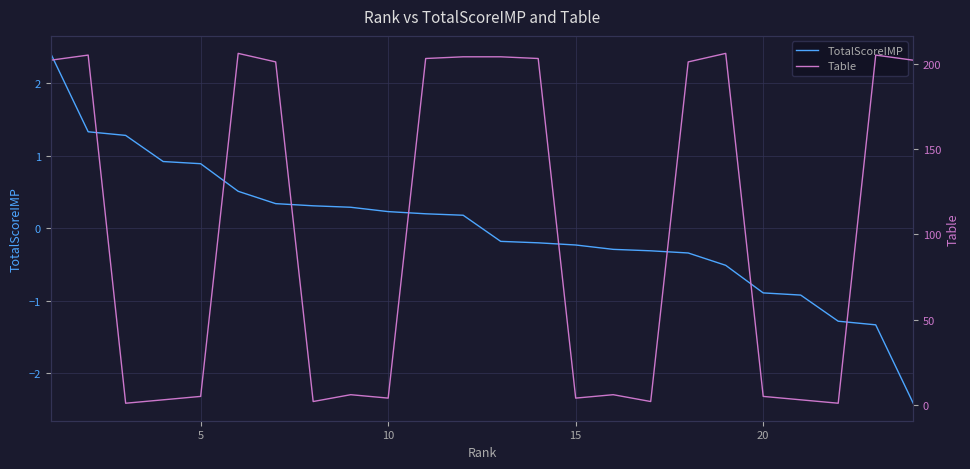

What is the value of the TotalScoreIMP point at the 5th from the left?

0.9